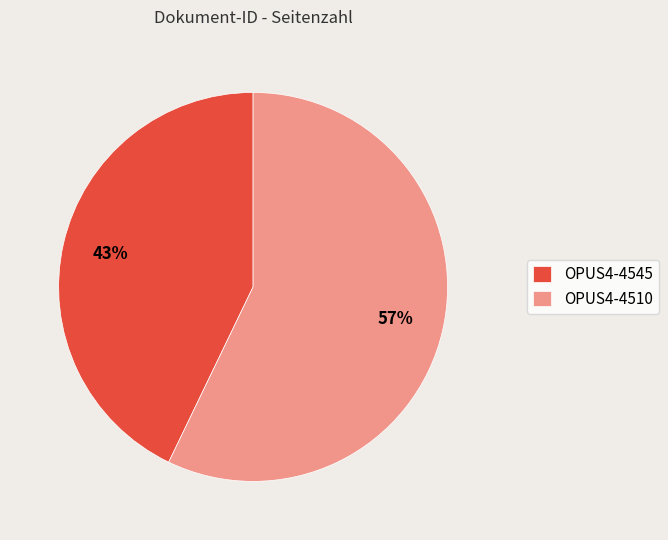

Combined, do OPUS4-4510 and OPUS4-4545 account for over 50%?

Yes